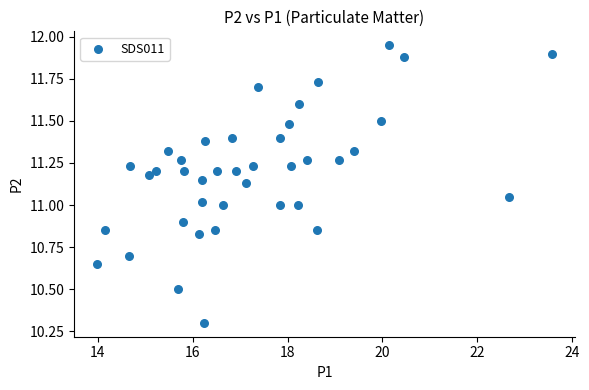

What is the range of X values (max minus min)?

9.6